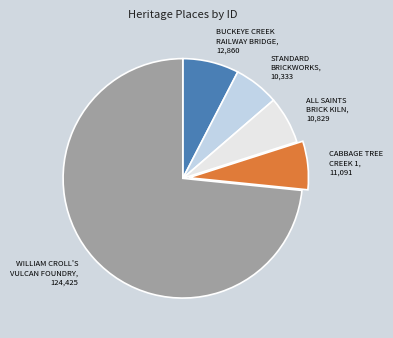

Is there a majority slice in this chart?

Yes